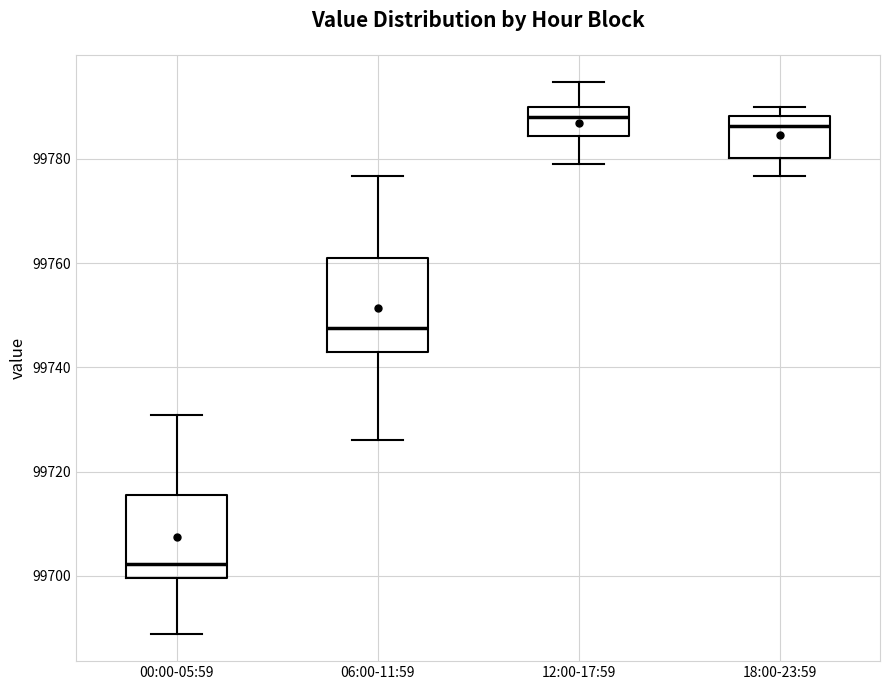

Which box's median line is the lowest?

00:00-05:59